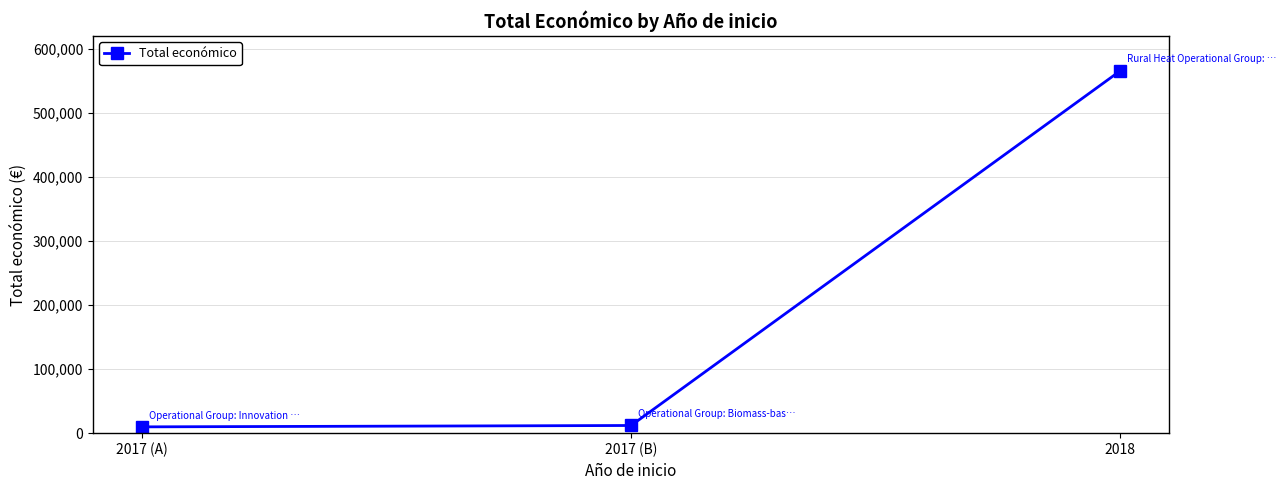

What is the sum of all values?

587643